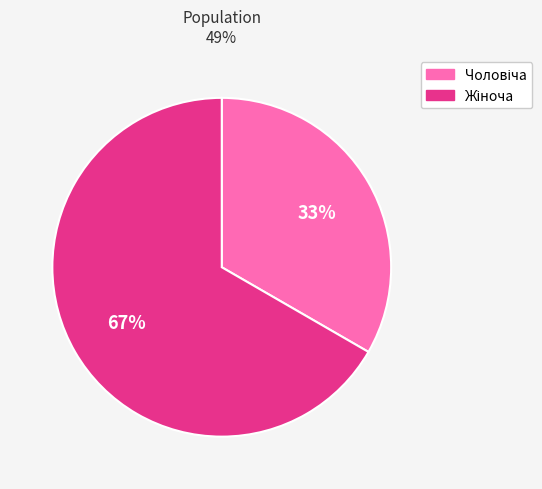

To the nearest percent, what is the average slice percentage?

50%